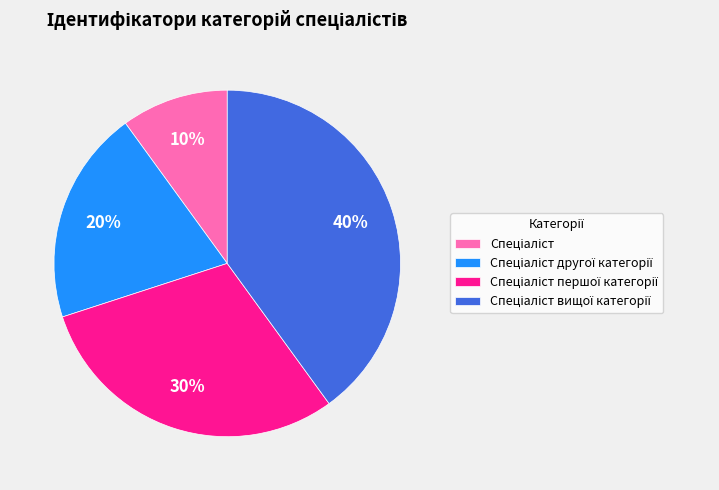

To the nearest percent, what is the difference between the largest and smallest slice percentages?

30%